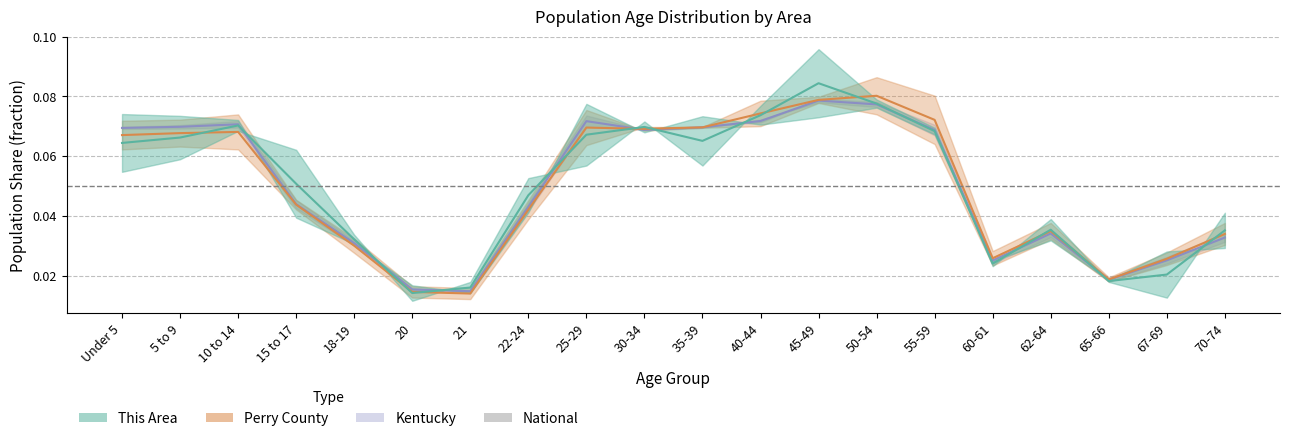

How many intersections are there between Perry County and Kentucky?

3